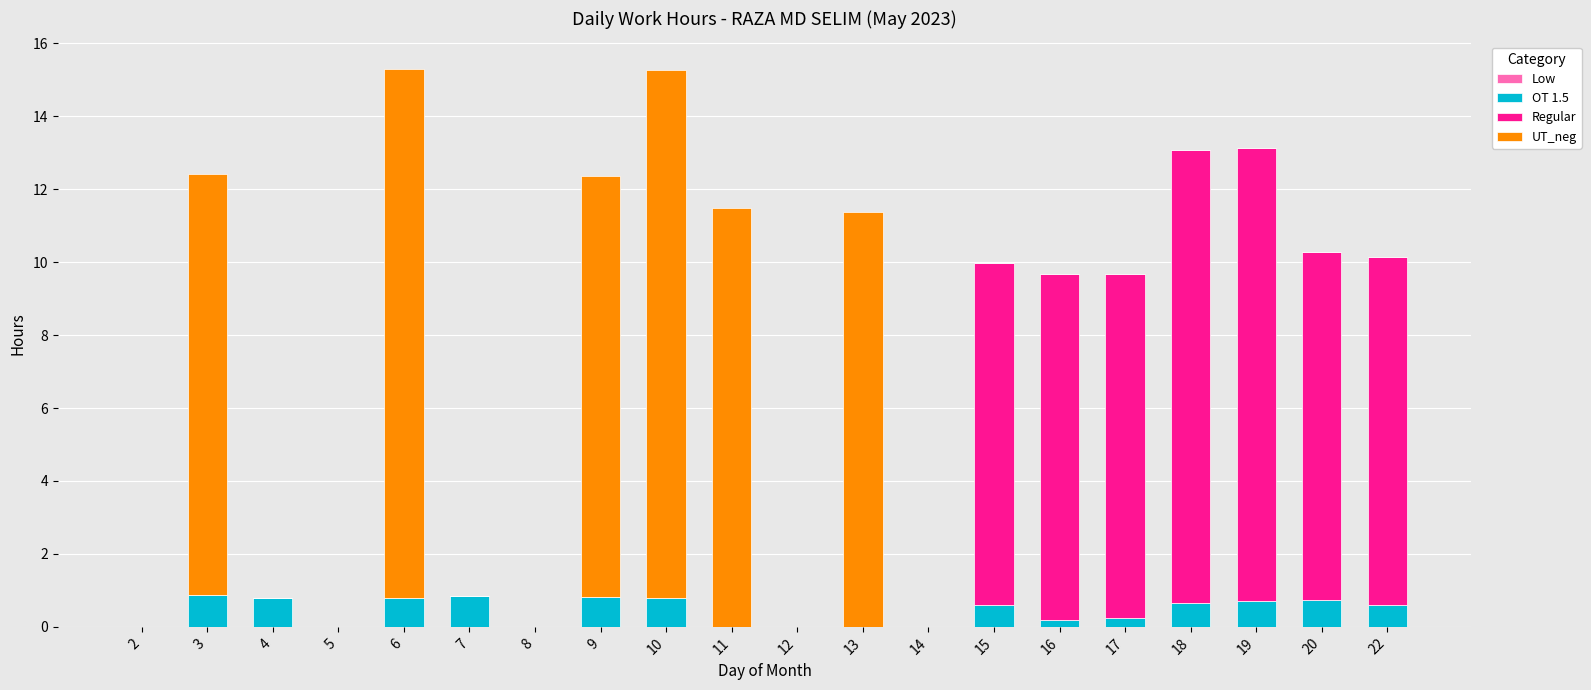

The value of OT 1.5 at 18 is 0.7. True or false?

True